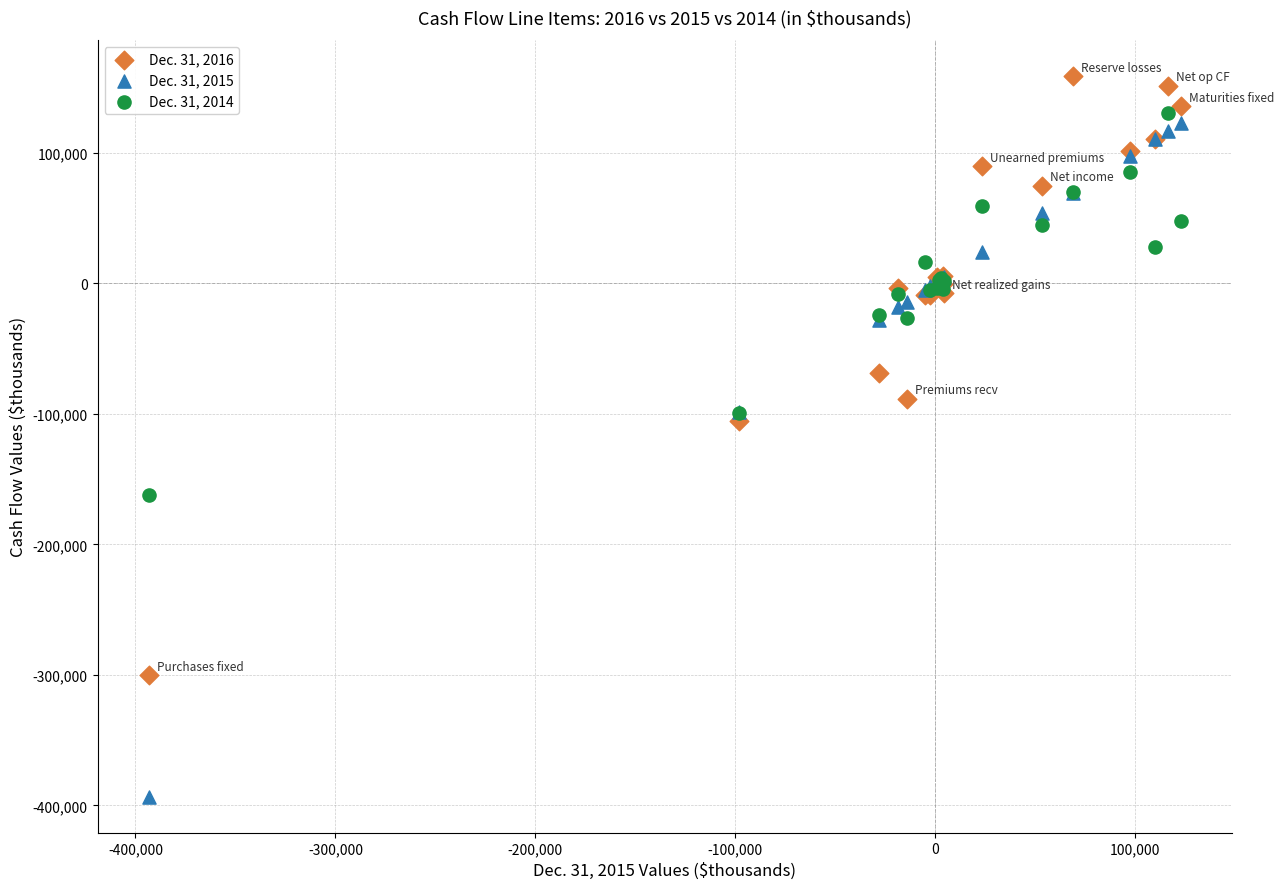

What are all the series names shown in the legend?

Dec. 31, 2016, Dec. 31, 2015, Dec. 31, 2014